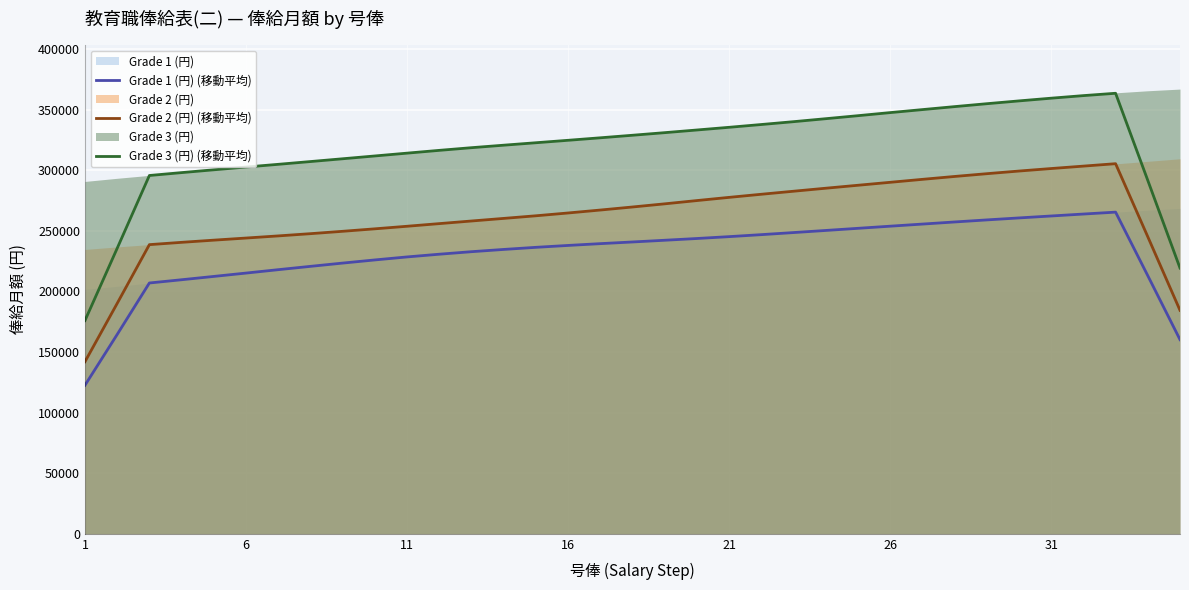

What is the approximate value of Grade 1 (円) (移動平均) at 11, to the nearest 50?

228400